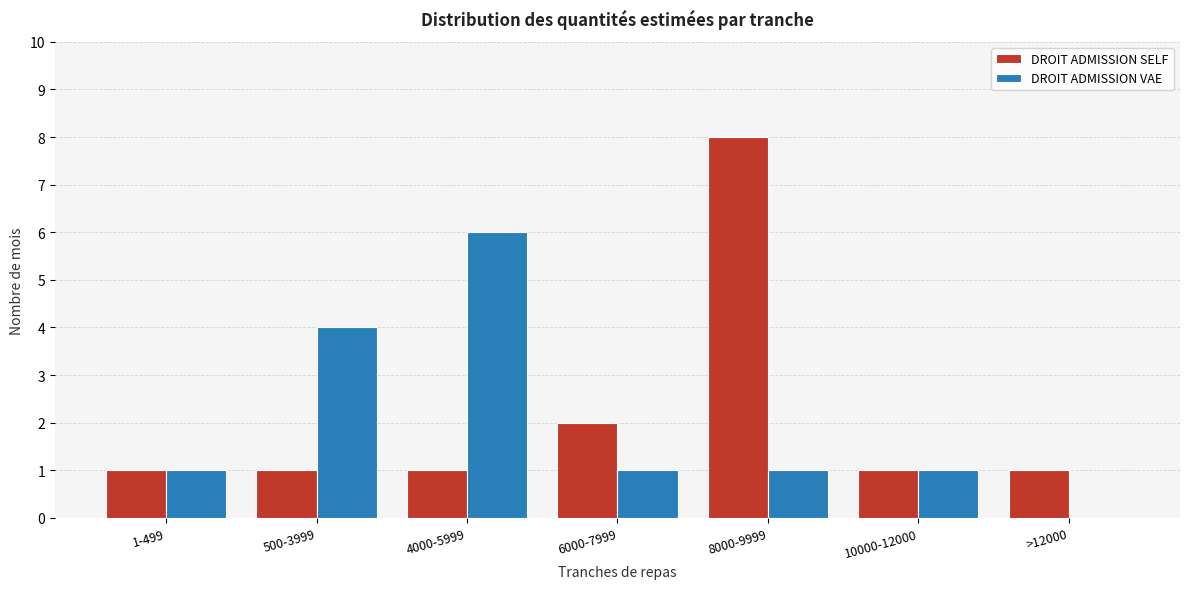

Reading right to left, transcribe all the data shown in this chart.

DROIT ADMISSION SELF: >12000=1	10000-12000=1	8000-9999=8	6000-7999=2	4000-5999=1	500-3999=1	1-499=1
DROIT ADMISSION VAE: >12000=0	10000-12000=1	8000-9999=1	6000-7999=1	4000-5999=6	500-3999=4	1-499=1